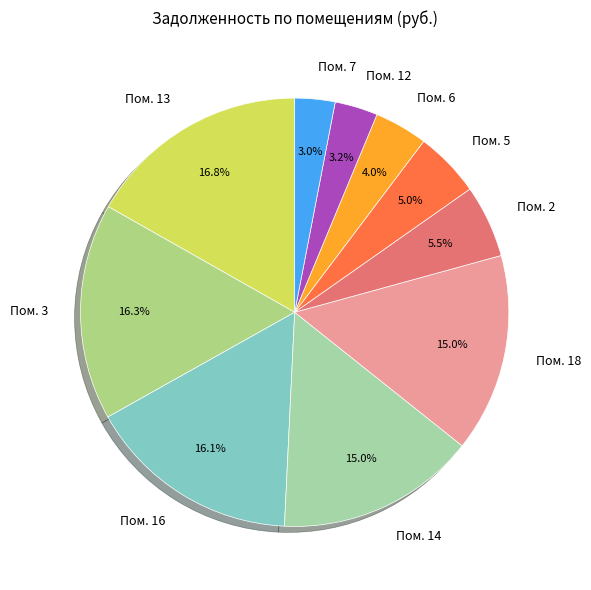

Do Пом. 5 and Пом. 7 together represent more than half of the pie?

No